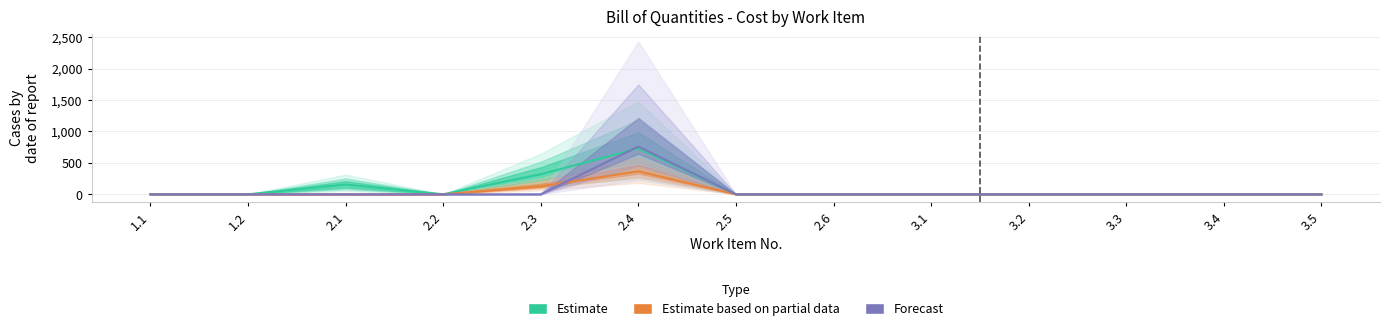

Where is Forecast nearest to the value 182?

2.3